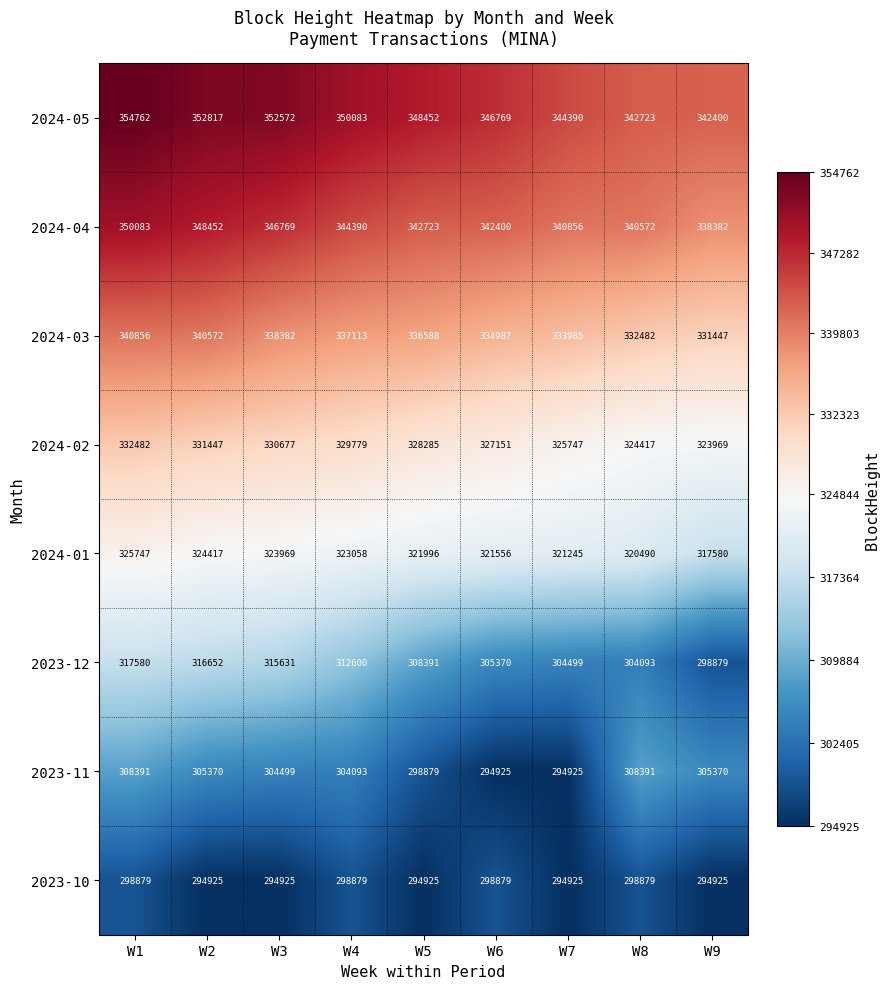

What is the difference between the maximum and minimum values in the 2024-03 series?

9409